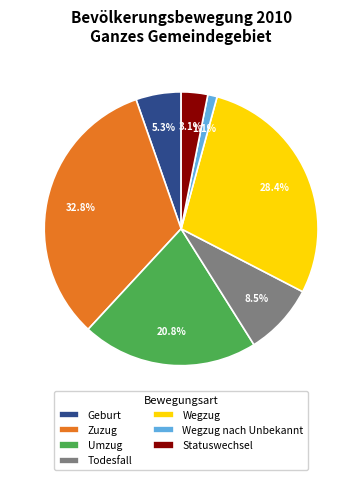

What is the largest slice in the pie chart?

Zuzug